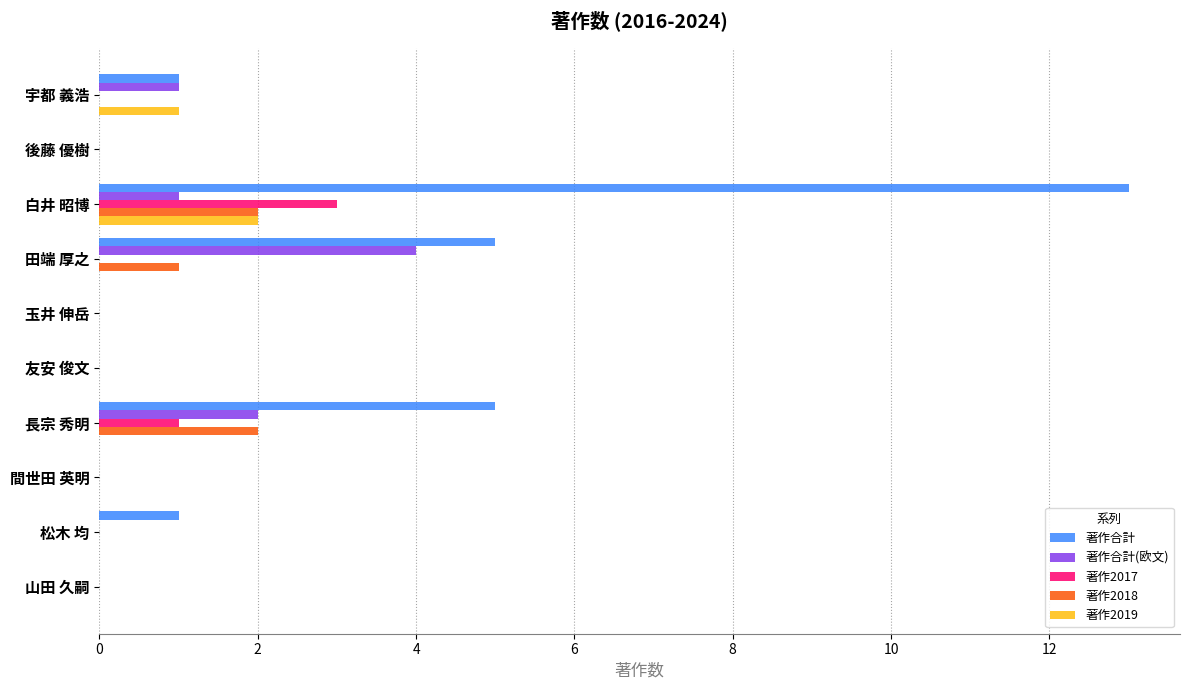

At which category is the sum across all series the highest?

白井 昭博